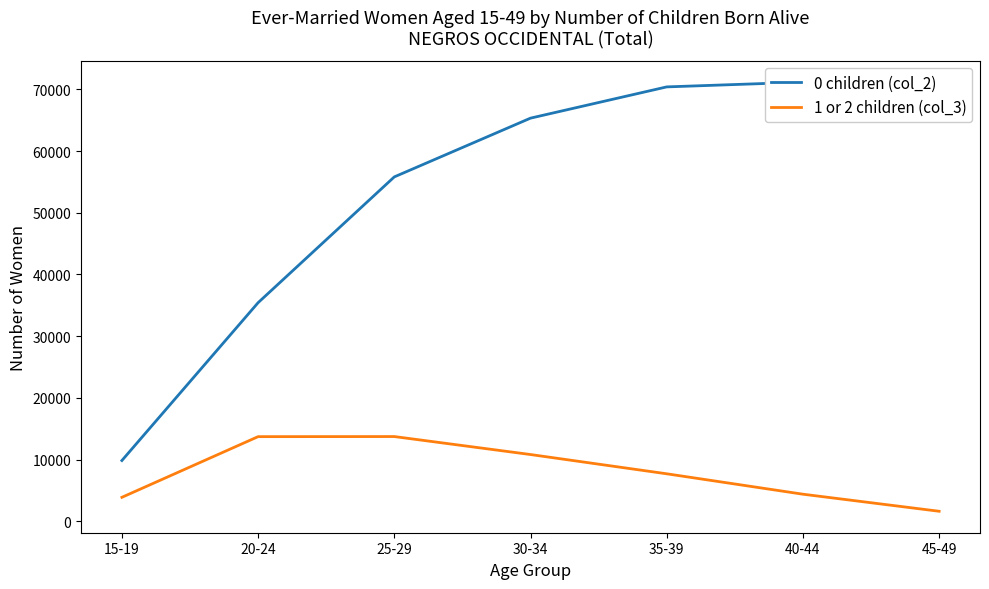

Which has a higher value, 40-44 or 20-24?

40-44